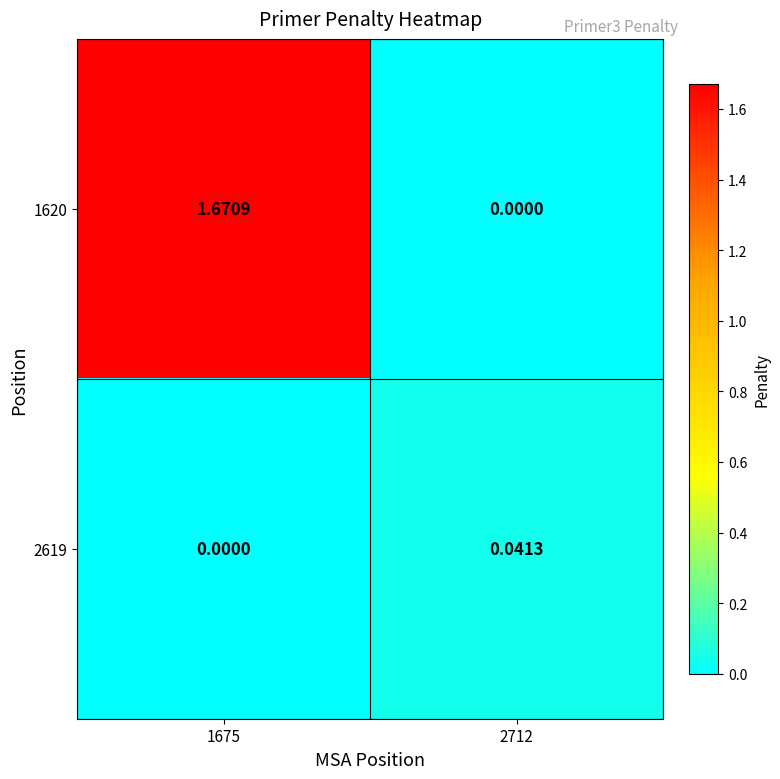

Rank the series by their average value, from highest to lowest.

1620, 2619